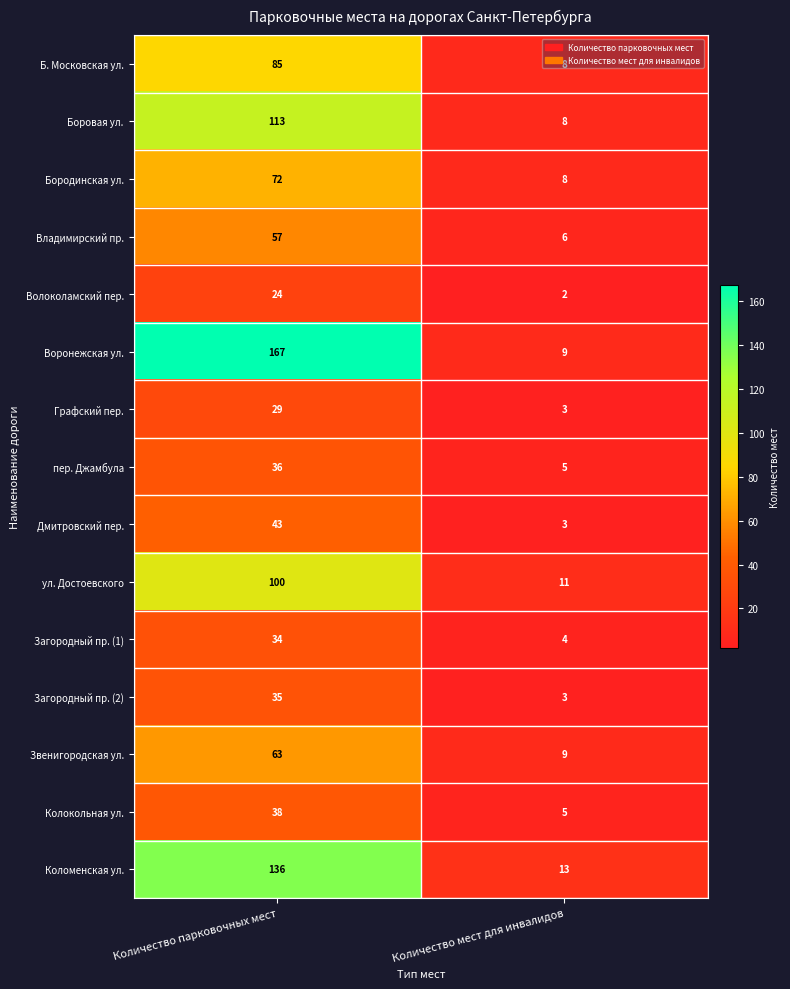

The value of Боровая ул. at Количество парковочных мест is 113. True or false?

True